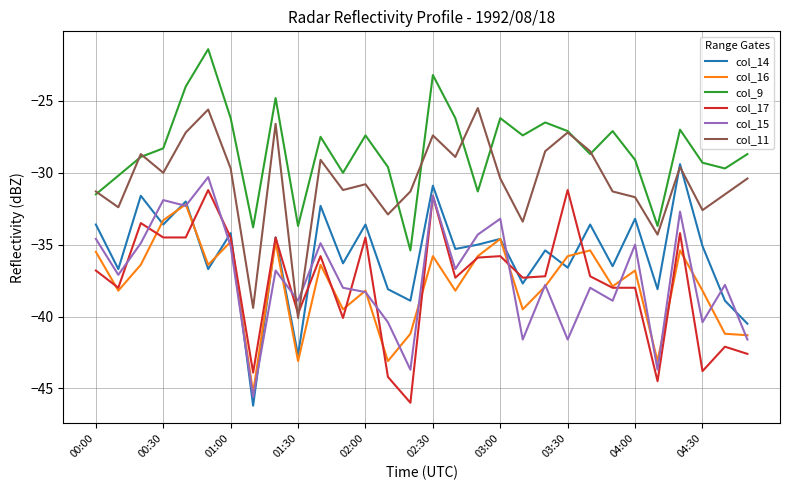

Rank the series by their maximum value, from lowest to highest.

col_16, col_17, col_15, col_14, col_11, col_9